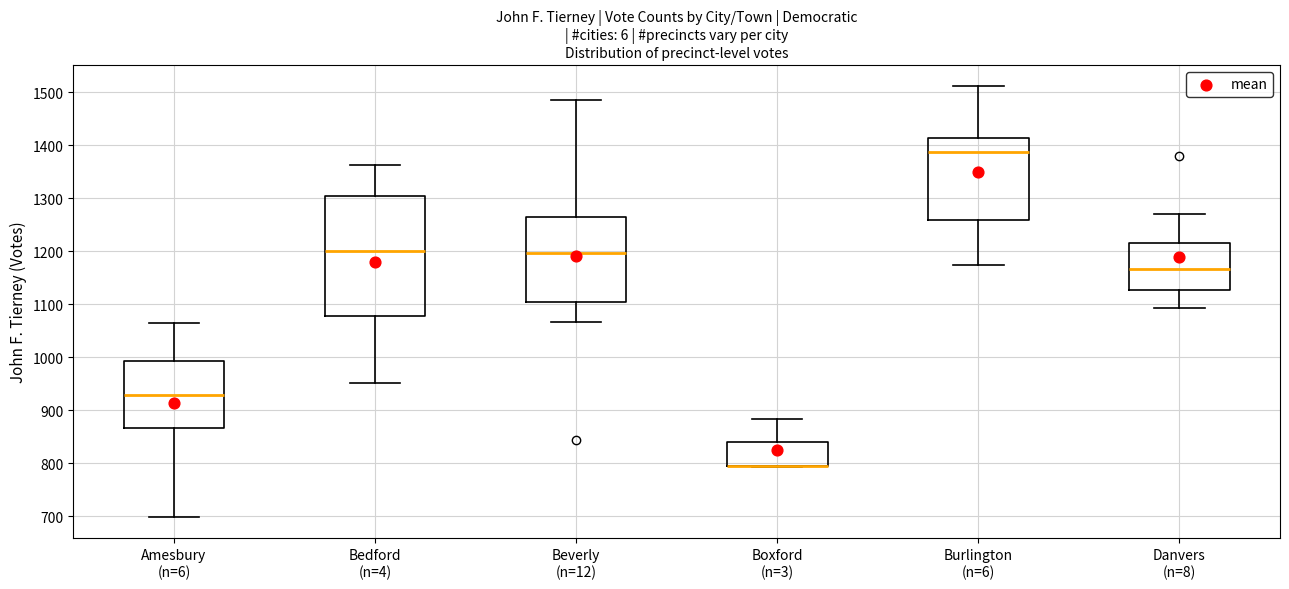

Reading left to right, transcribe this box plot: for each box, give where its median line is, the range the box spans, and where its two whiskers end, as read against the y-axis. The values are not printed on the chart, so give them approximately, as read against the axis.

Amesbury (n=6): median 930, box 870 to 990, whiskers 700 to 1070
Bedford (n=4): median 1200, box 1080 to 1300, whiskers 950 to 1360
Beverly (n=12): median 1200, box 1100 to 1270, whiskers 1070 to 1490
Boxford (n=3): median 800 (drawn on the box's lower edge), box 790 to 840, whiskers 790 to 880
Burlington (n=6): median 1390, box 1260 to 1410, whiskers 1170 to 1510
Danvers (n=8): median 1170, box 1130 to 1210, whiskers 1090 to 1270